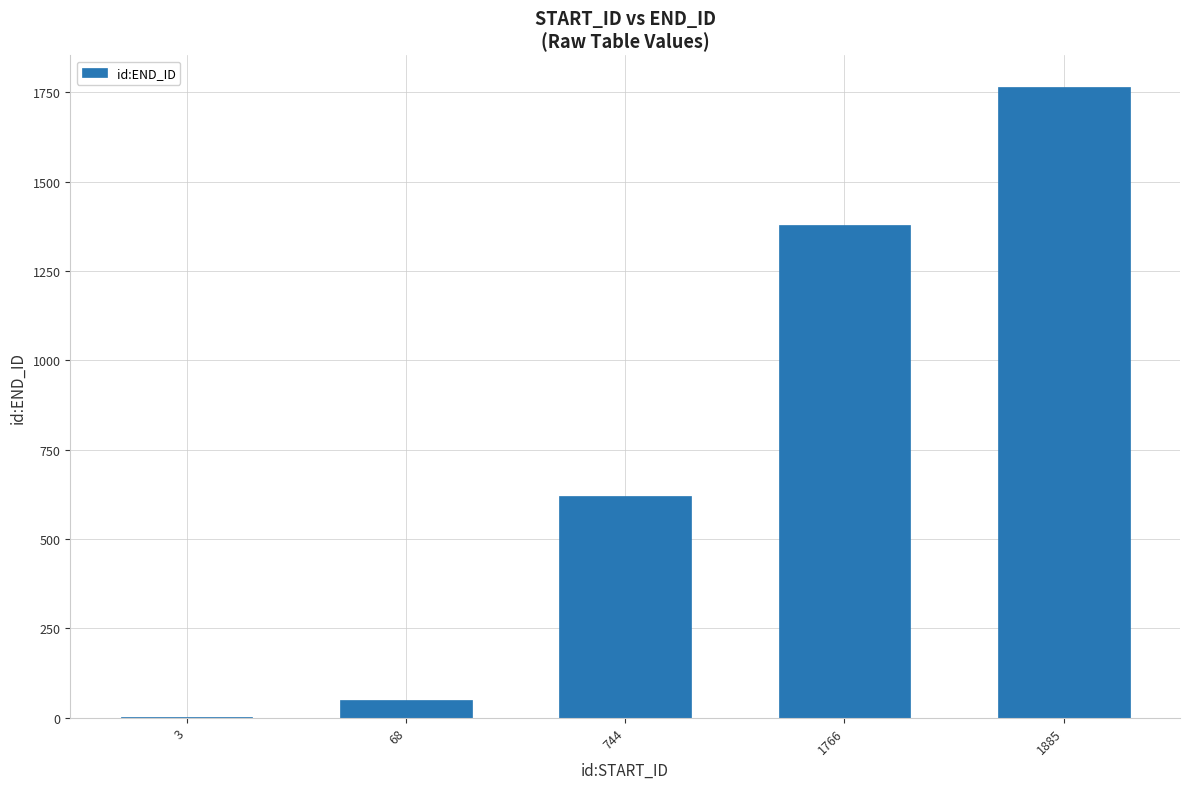

Reading right to left, what are all the values shown in this chart?

1765	1378	621	50	1